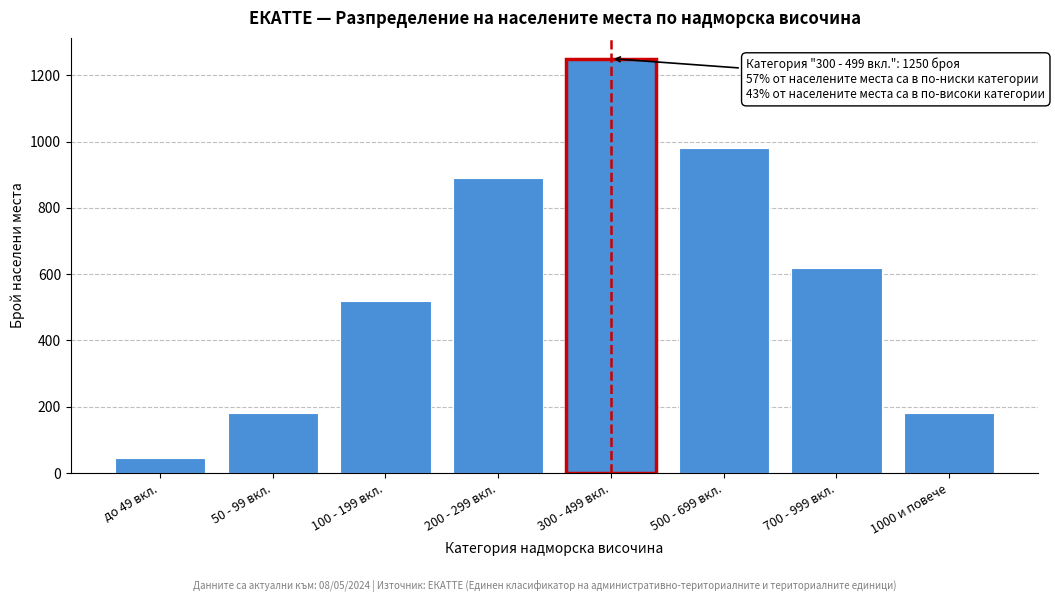

Reading left to right, extract all data points from this chart.

45	180	520	890	1250	980	620	180